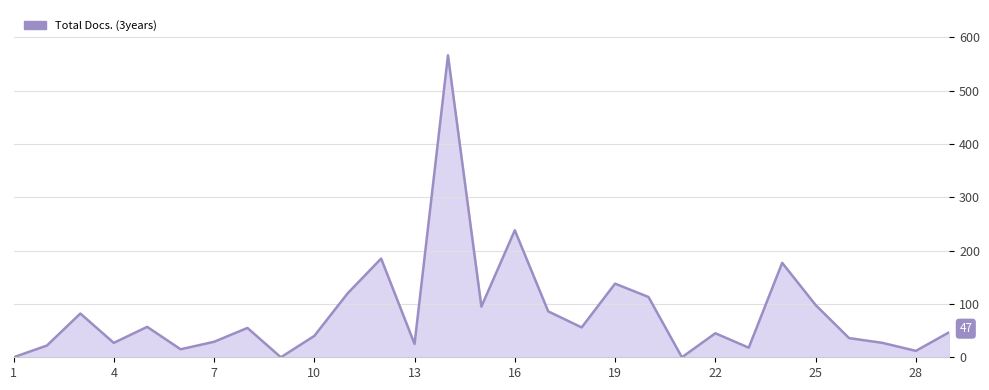

What is the maximum value shown in the chart?

566